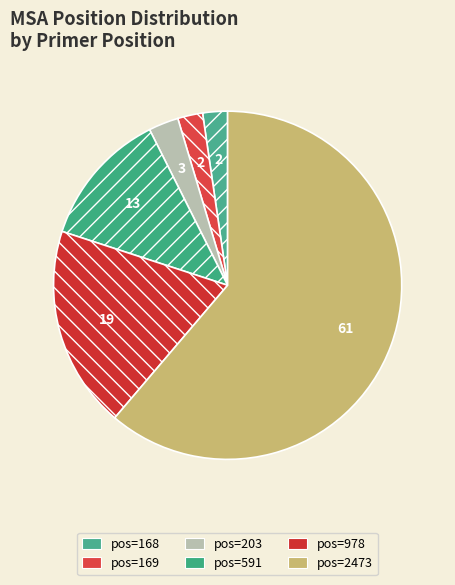

Which slice represents more than half of the pie?

2473